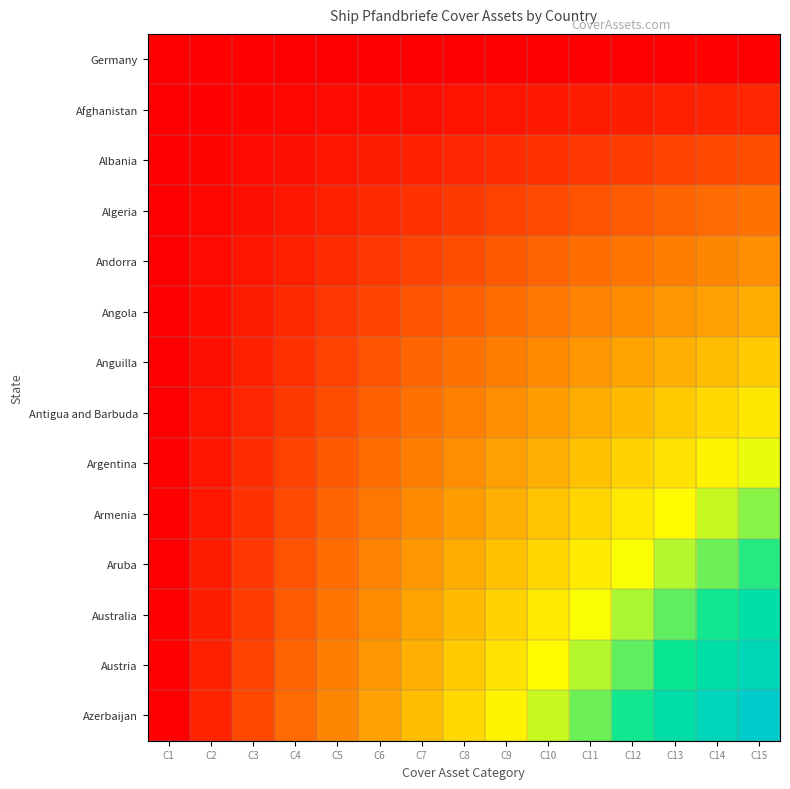

Reading left to right, list all the values displayed in this chart.

Germany: C1=0.0	C2=0.0	C3=0.0	C4=0.0	C5=0.0	C6=0.0	C7=0.0	C8=0.0	C9=0.0	C10=0.0	C11=0.0	C12=0.0	C13=0.0	C14=0.0	C15=0.0
Afghanistan: C1=0.0	C2=54.9	C3=109.9	C4=164.8	C5=219.8	C6=274.7	C7=329.7	C8=384.6	C9=439.6	C10=494.5	C11=549.5	C12=604.4	C13=659.3	C14=714.3	C15=769.2
Albania: C1=0.0	C2=109.9	C3=219.8	C4=329.7	C5=439.6	C6=549.5	C7=659.3	C8=769.2	C9=879.1	C10=989.0	C11=1098.9	C12=1208.8	C13=1318.7	C14=1428.6	C15=1538.5
Algeria: C1=0.0	C2=164.8	C3=329.7	C4=494.5	C5=659.3	C6=824.2	C7=989.0	C8=1153.8	C9=1318.7	C10=1483.5	C11=1648.4	C12=1813.2	C13=1978.0	C14=2142.9	C15=2307.7
Andorra: C1=0.0	C2=219.8	C3=439.6	C4=659.3	C5=879.1	C6=1098.9	C7=1318.7	C8=1538.5	C9=1758.2	C10=1978.0	C11=2197.8	C12=2417.6	C13=2637.4	C14=2857.1	C15=3076.9
Angola: C1=0.0	C2=274.7	C3=549.5	C4=824.2	C5=1098.9	C6=1373.6	C7=1648.4	C8=1923.1	C9=2197.8	C10=2472.5	C11=2747.3	C12=3022.0	C13=3296.7	C14=3571.4	C15=3846.2
Anguilla: C1=0.0	C2=329.7	C3=659.3	C4=989.0	C5=1318.7	C6=1648.4	C7=1978.0	C8=2307.7	C9=2637.4	C10=2967.0	C11=3296.7	C12=3626.4	C13=3956.0	C14=4285.7	C15=4615.4
Antigua and Barbuda: C1=0.0	C2=384.6	C3=769.2	C4=1153.8	C5=1538.5	C6=1923.1	C7=2307.7	C8=2692.3	C9=3076.9	C10=3461.5	C11=3846.2	C12=4230.8	C13=4615.4	C14=5000.0	C15=5384.6
Argentina: C1=0.0	C2=439.6	C3=879.1	C4=1318.7	C5=1758.2	C6=2197.8	C7=2637.4	C8=3076.9	C9=3516.5	C10=3956.0	C11=4395.6	C12=4835.2	C13=5274.7	C14=5714.3	C15=6153.8
Armenia: C1=0.0	C2=494.5	C3=989.0	C4=1483.5	C5=1978.0	C6=2472.5	C7=2967.0	C8=3461.5	C9=3956.0	C10=4450.5	C11=4945.1	C12=5439.6	C13=5934.1	C14=6428.6	C15=6923.1
Aruba: C1=0.0	C2=549.5	C3=1098.9	C4=1648.4	C5=2197.8	C6=2747.3	C7=3296.7	C8=3846.2	C9=4395.6	C10=4945.1	C11=5494.5	C12=6044.0	C13=6593.4	C14=7142.9	C15=7692.3
Australia: C1=0.0	C2=604.4	C3=1208.8	C4=1813.2	C5=2417.6	C6=3022.0	C7=3626.4	C8=4230.8	C9=4835.2	C10=5439.6	C11=6044.0	C12=6648.4	C13=7252.7	C14=7857.1	C15=8461.5
Austria: C1=0.0	C2=659.3	C3=1318.7	C4=1978.0	C5=2637.4	C6=3296.7	C7=3956.0	C8=4615.4	C9=5274.7	C10=5934.1	C11=6593.4	C12=7252.7	C13=7912.1	C14=8571.4	C15=9230.8
Azerbaijan: C1=0.0	C2=714.3	C3=1428.6	C4=2142.9	C5=2857.1	C6=3571.4	C7=4285.7	C8=5000.0	C9=5714.3	C10=6428.6	C11=7142.9	C12=7857.1	C13=8571.4	C14=9285.7	C15=10000.0